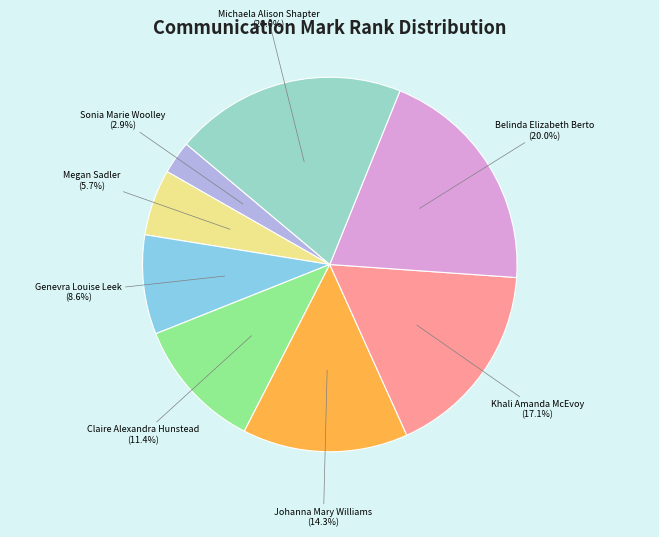

What portion of the pie excludes Johanna Mary Williams?

85.7%